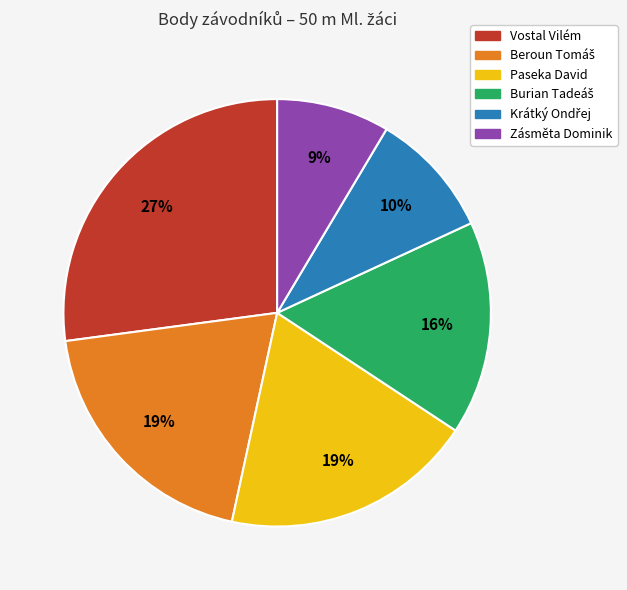

What is the largest slice in the pie chart?

Vostal Vilém